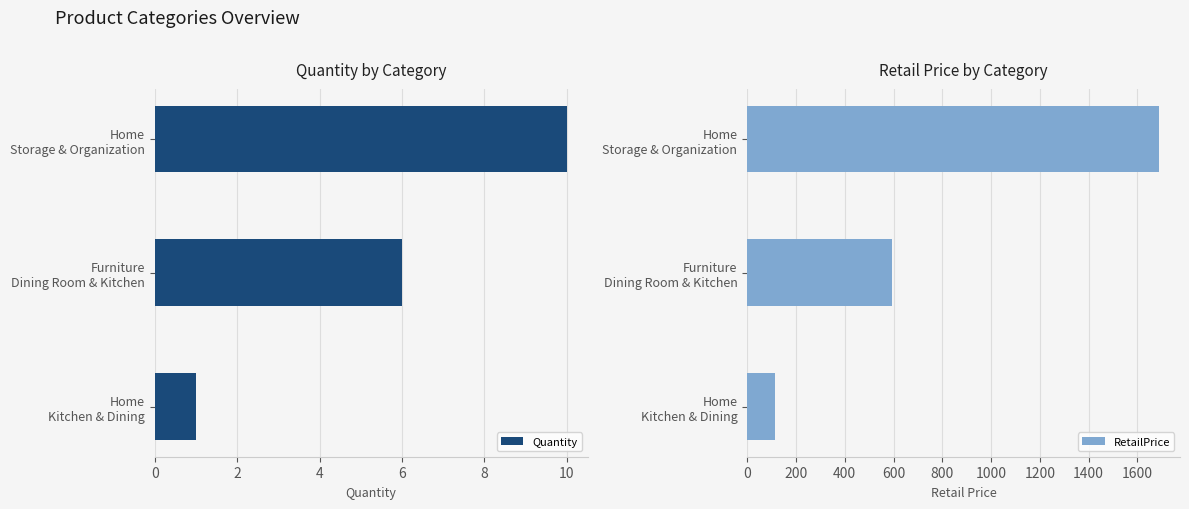

How many values in the Quantity series are below 6?

1